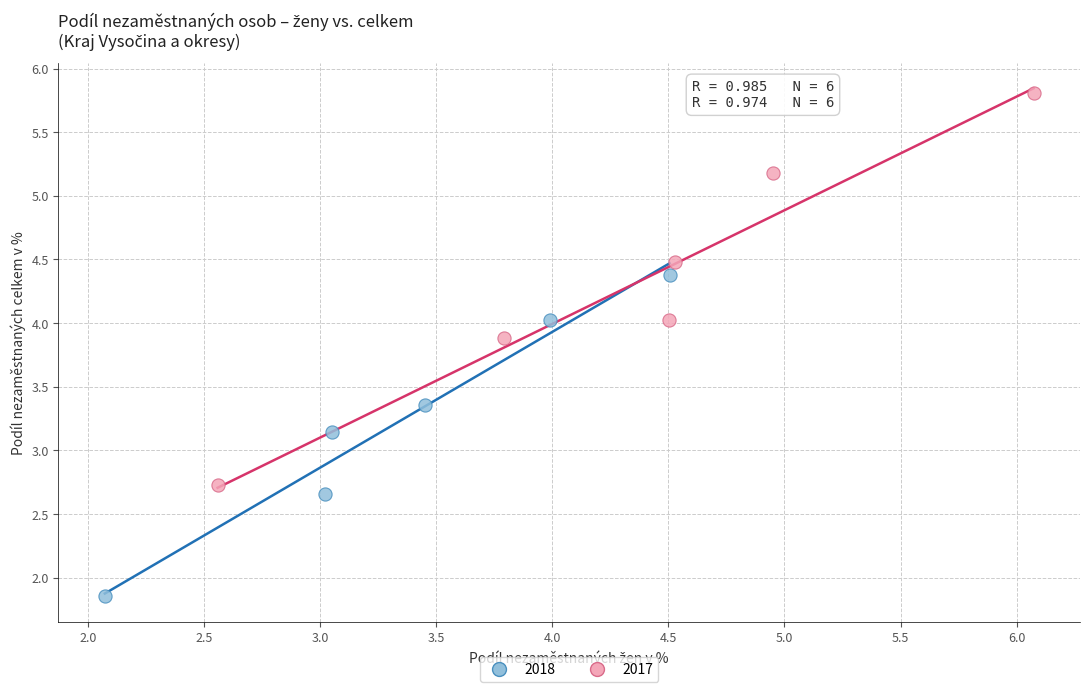

Which series reaches the maximum Y coordinate?

2017